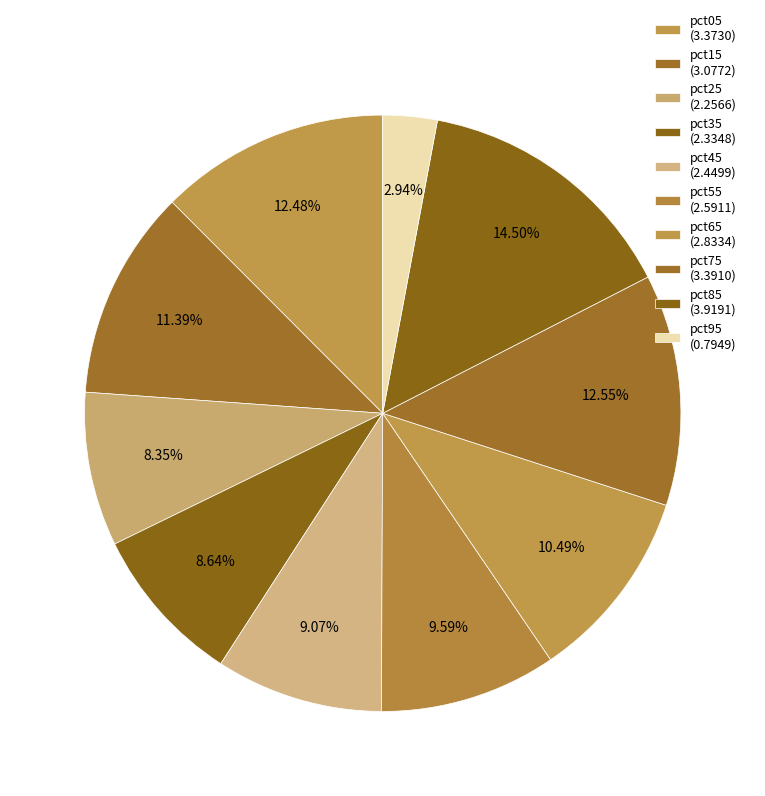

Rank the categories by value from highest to lowest.

pct85, pct75, pct05, pct15, pct65, pct55, pct45, pct35, pct25, pct95